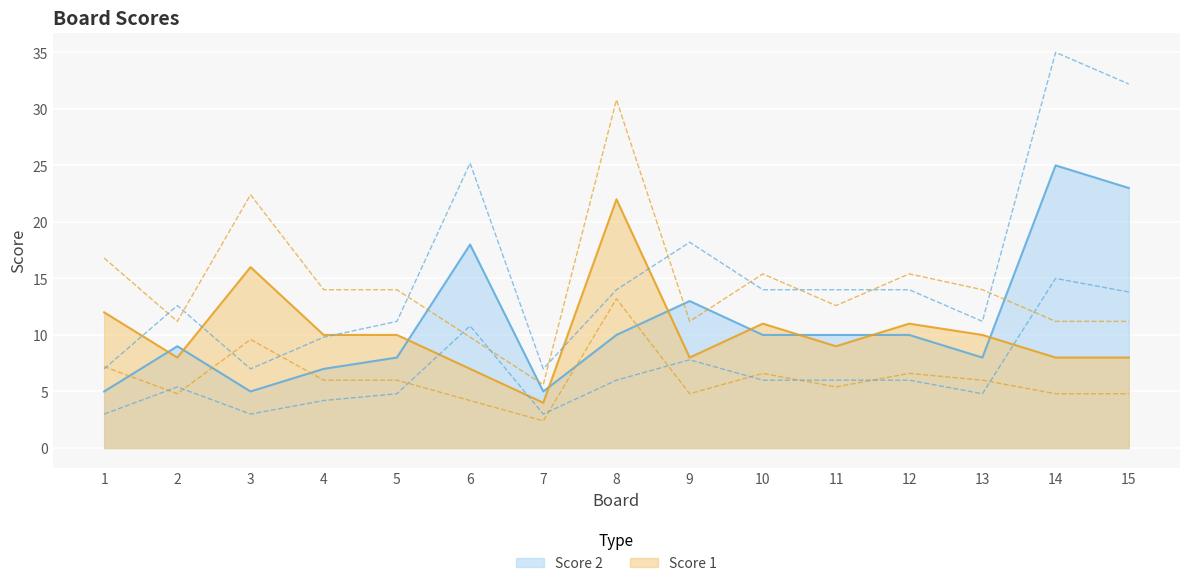

Where is Score 2 nearest to the value 9?

9